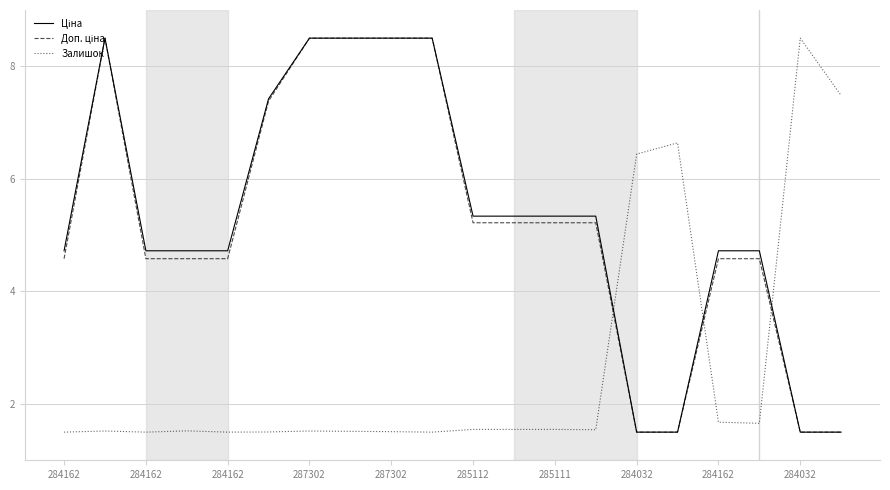

What is the minimum value shown in the chart?

1.5